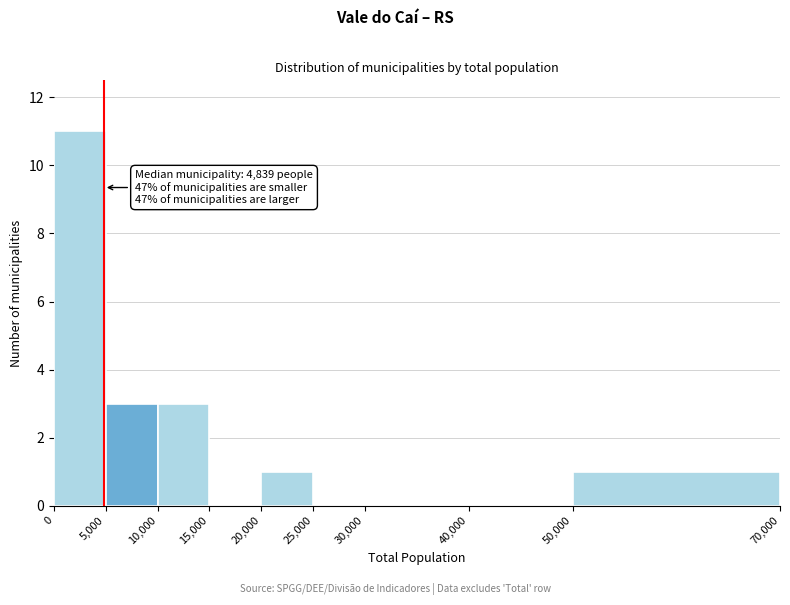

Over which range of the x-axis is the bar tallest?

0 to 5,000